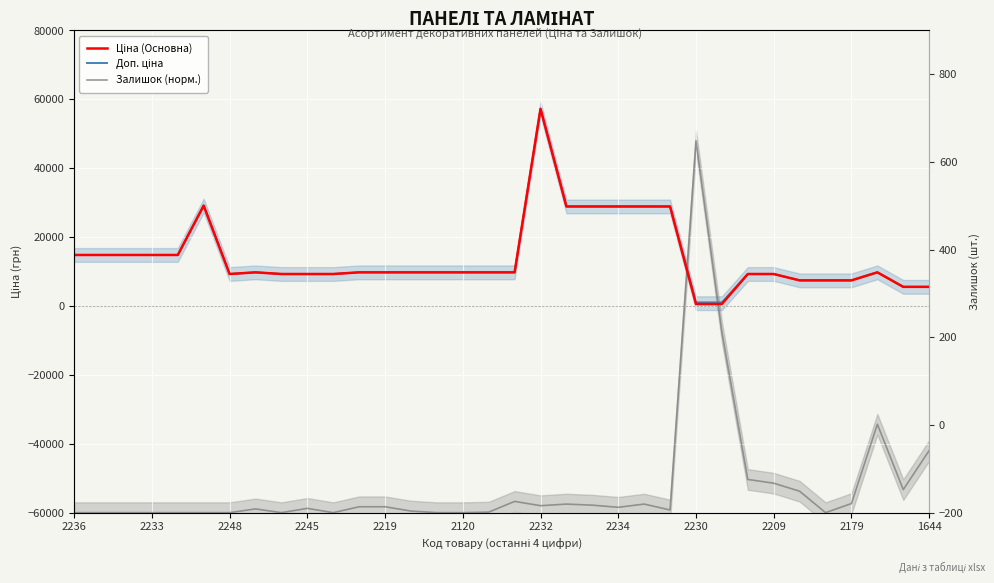

What are all the series names shown in the legend?

Ціна (Основна), Доп. ціна, Залишок (норм.)